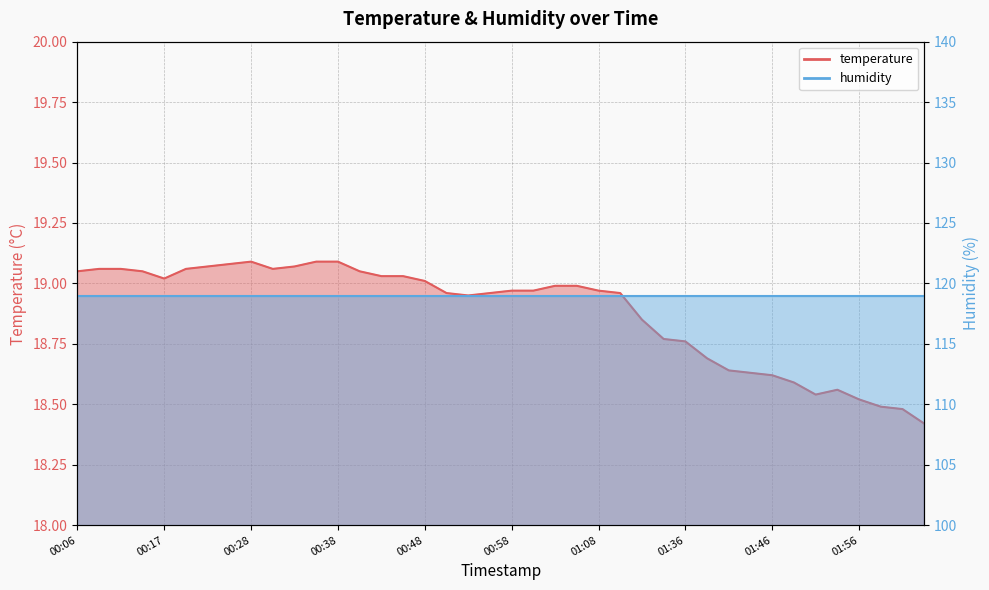

Between 00:28 and 00:09, which is larger?

00:28